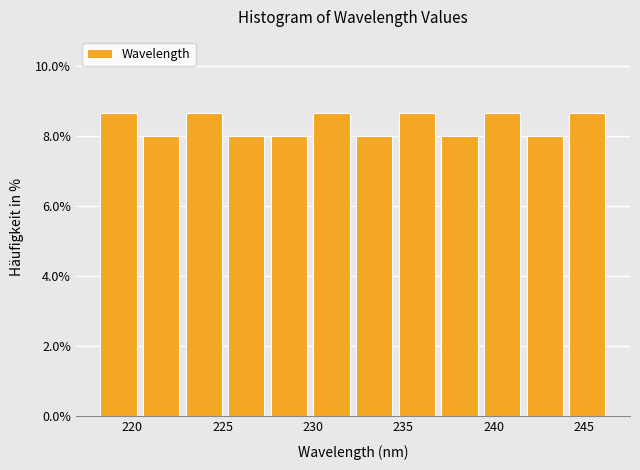

How tall is the bar that spans 223.0 to 225.0 on the x-axis? Neither the bar edges nor the heights are printed on the chart, so give them approximately, as read against the axes.

8.6